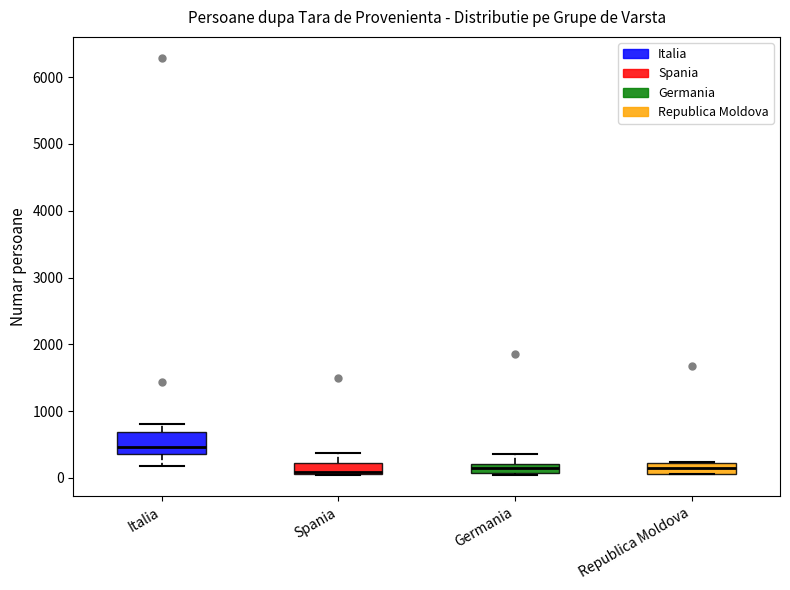

Which box is the tallest, from its lower edge to its upper edge?

Italia